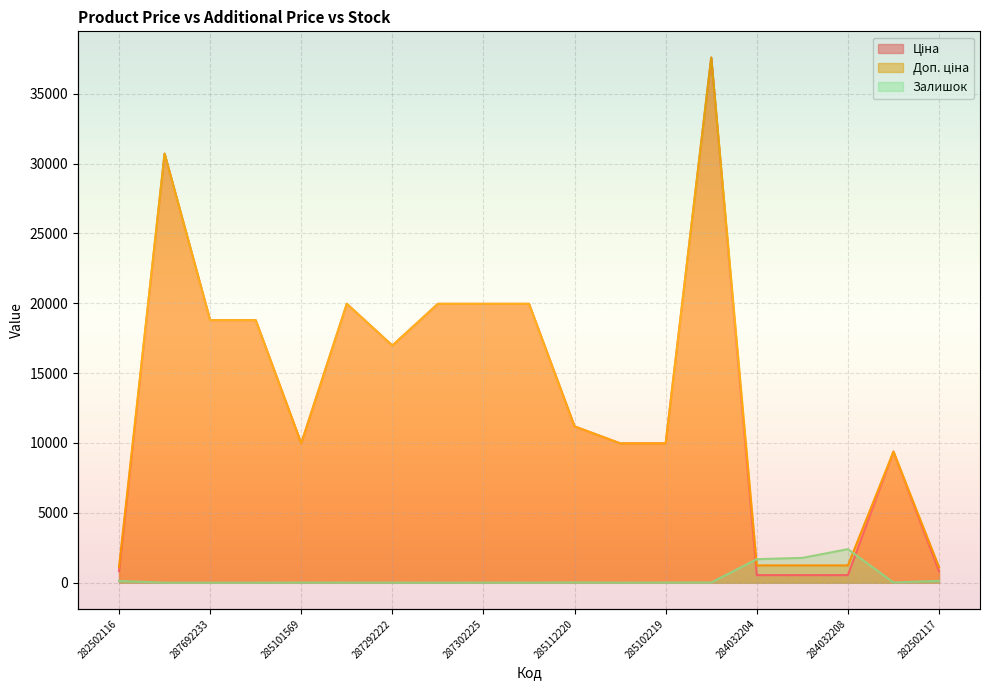

Reading right to left, what are all the values shown in this chart?

Ціна: 818.5	9384.0	539.0	539.0	539.0	37593.6	9975.0	9975.0	11188.2	19964.2	19964.2	19964.2	16976.3	19964.2	9975.0	18796.8	18796.8	30717.1	818.5
Доп. ціна: 1109.2	9384.0	1235.4	1235.4	1235.4	37593.6	9975.0	9975.0	11188.2	19964.2	19964.2	19964.2	16976.3	19964.2	9975.0	18796.8	18796.8	30717.1	1109.2
Залишок: 129.0	16.0	2400.0	1774.0	1682.0	12.0	9.0	2.0	17.0	3.0	5.0	1.0	4.0	5.0	7.0	0.0	0.0	0.0	125.0